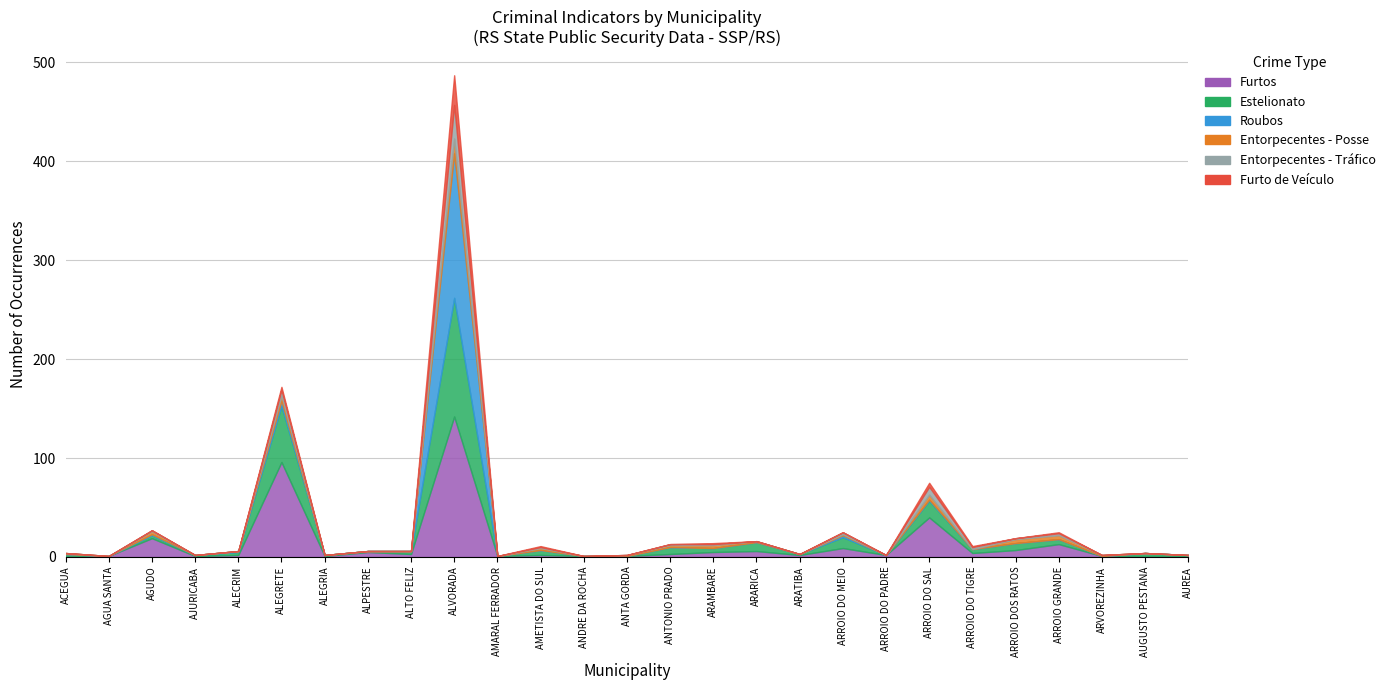

Is it true that Roubos equals 5 at ALEGRETE?

True